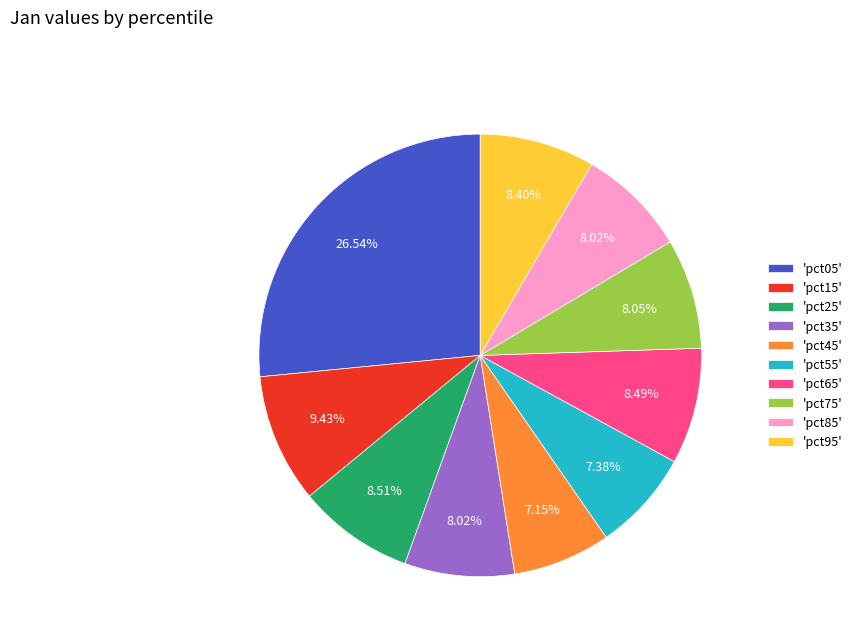

Is there any slice that represents more than half of the pie?

No